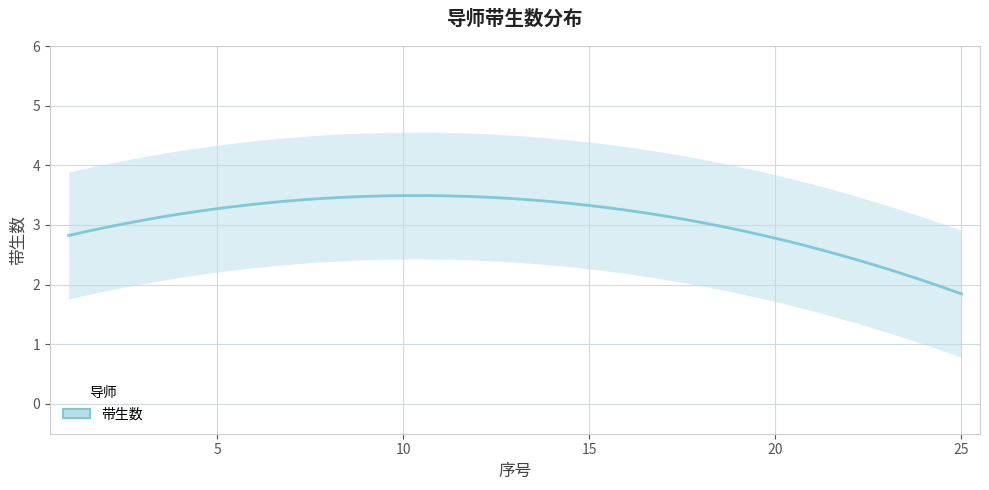

Count the values in the range 2 to 4.

24